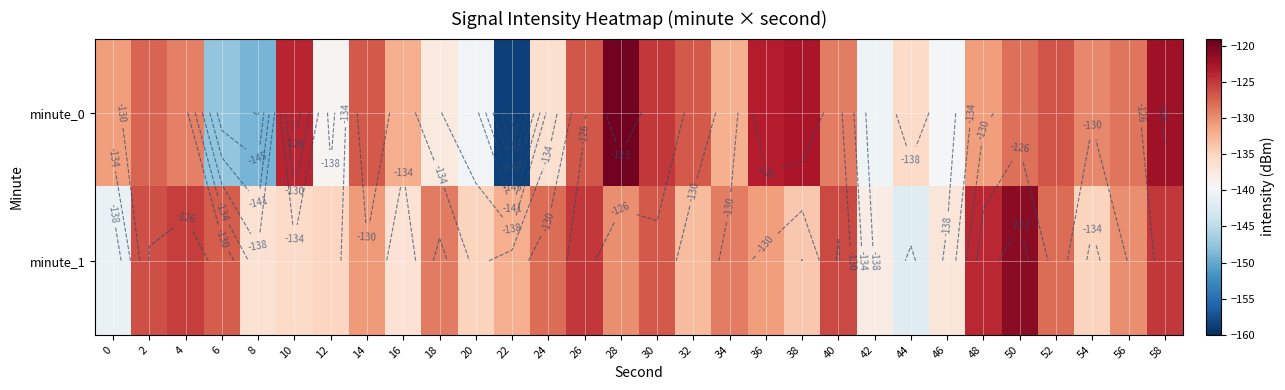

What value does the minute_0 series have at 28?

-119.8